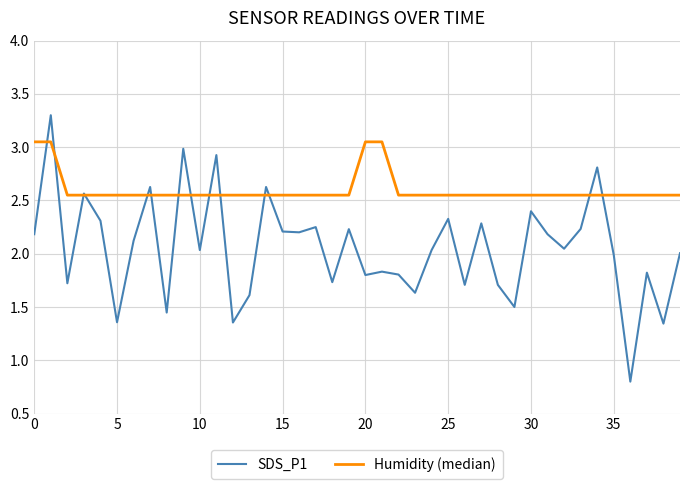

List the series in order of their peak value, highest first.

SDS_P1, Humidity (median)